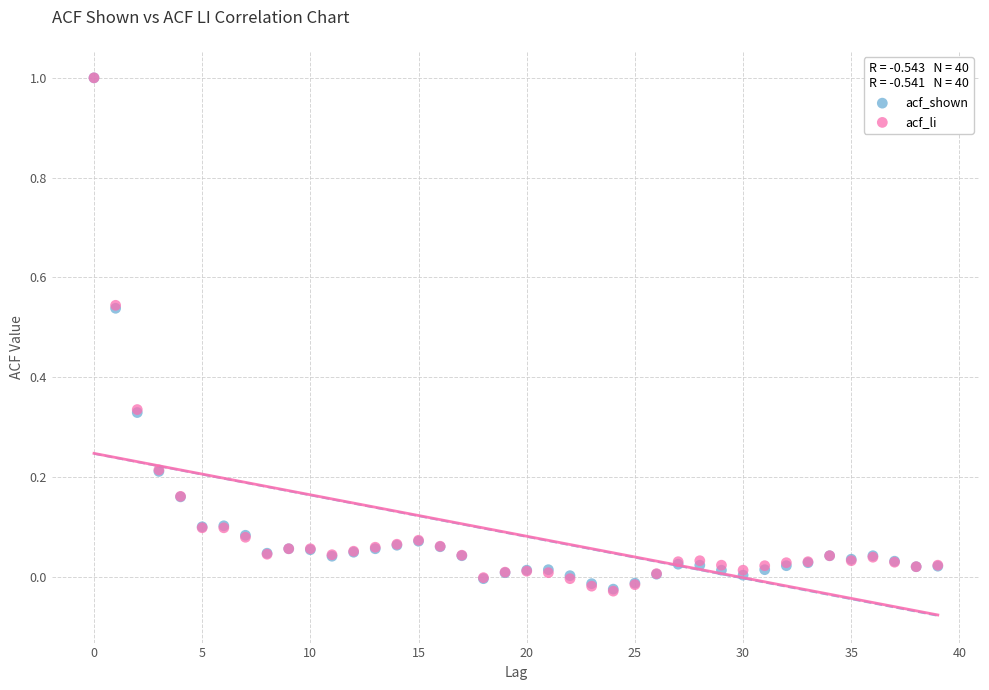

Which series has the largest Y range (max minus min)?

acf_li